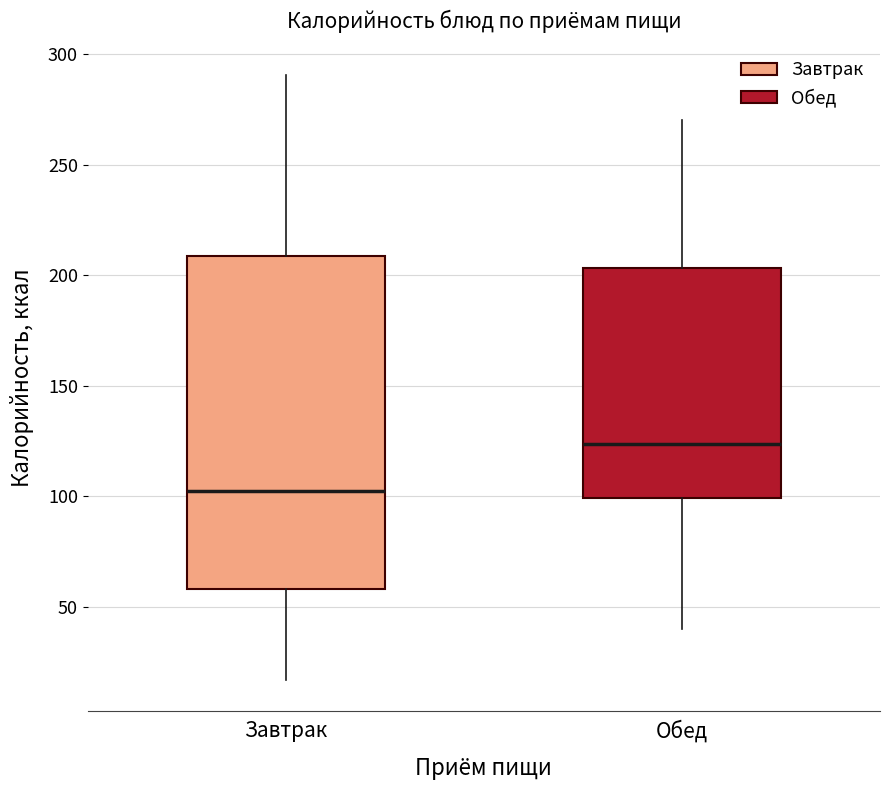

Where is the lower edge of the box for Завтрак on the y-axis? The values are not printed on the chart, so give them approximately, as read against the axis.

60